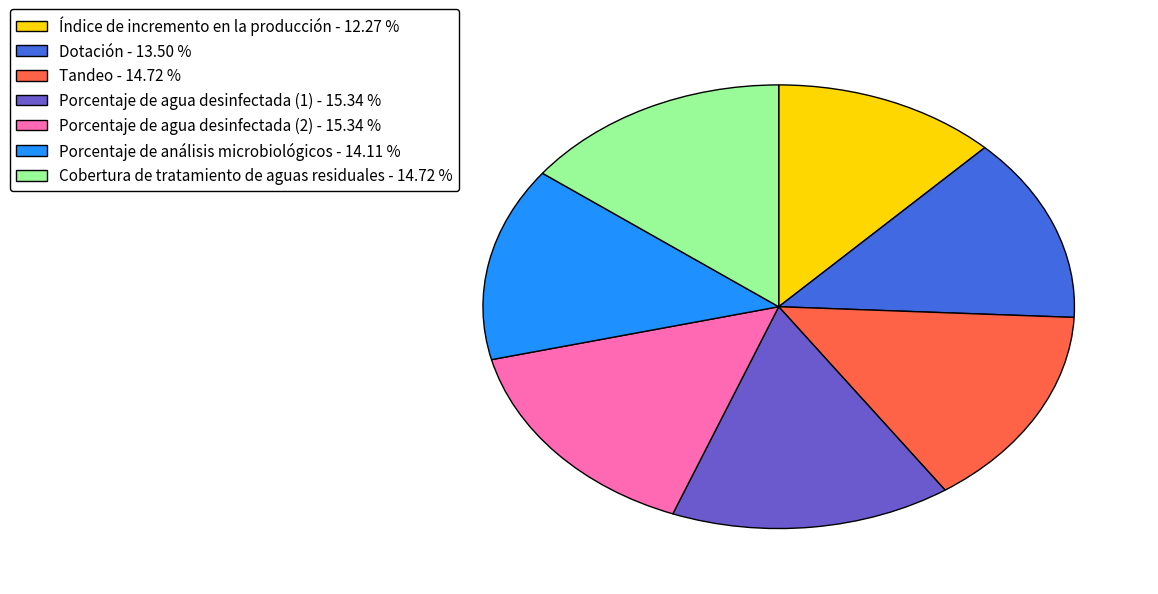

The Porcentaje de agua desinfectada (1) slice represents 15% of the pie. True or false?

True